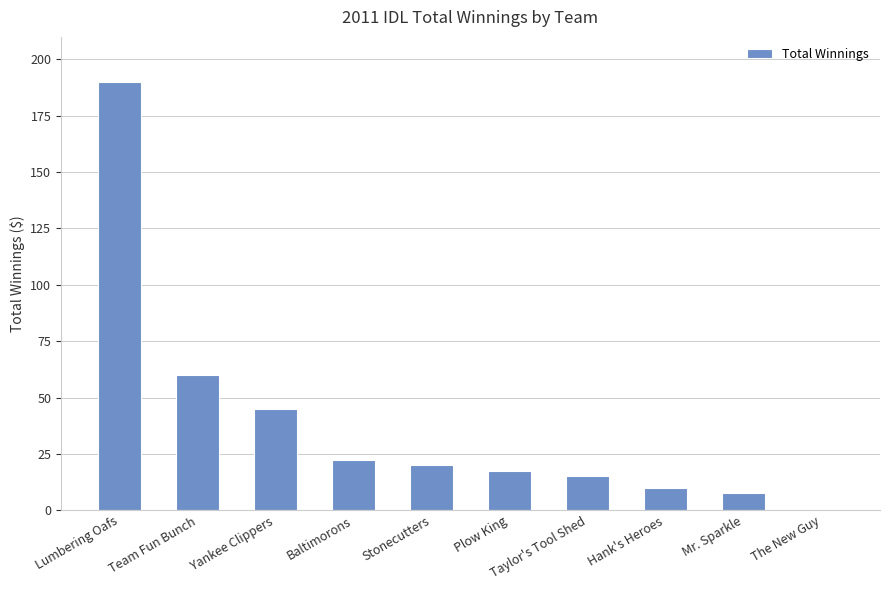

Between The New Guy and Mr. Sparkle, which is larger?

Mr. Sparkle